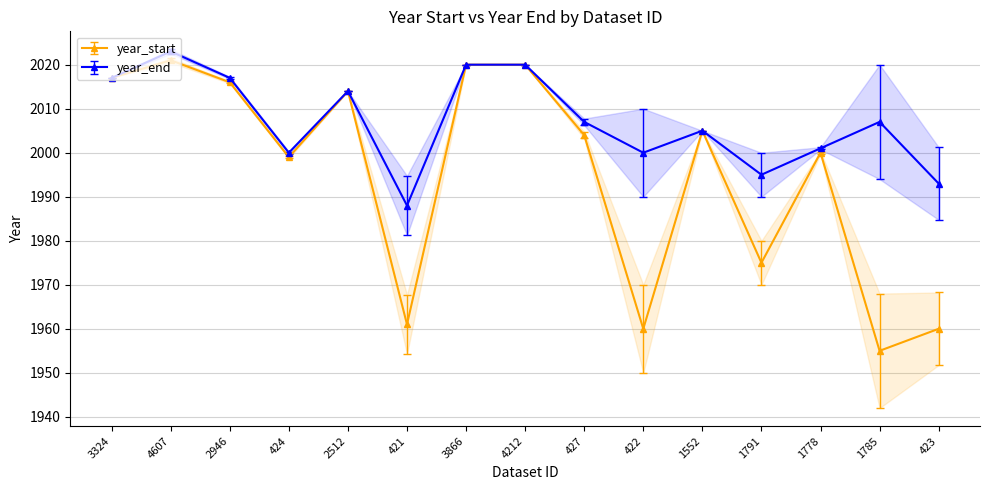

List the labels in order of year_end value, smallest first.

421, 423, 1791, 424, 422, 1778, 1552, 427, 1785, 2512, 3324, 2946, 3866, 4212, 4607